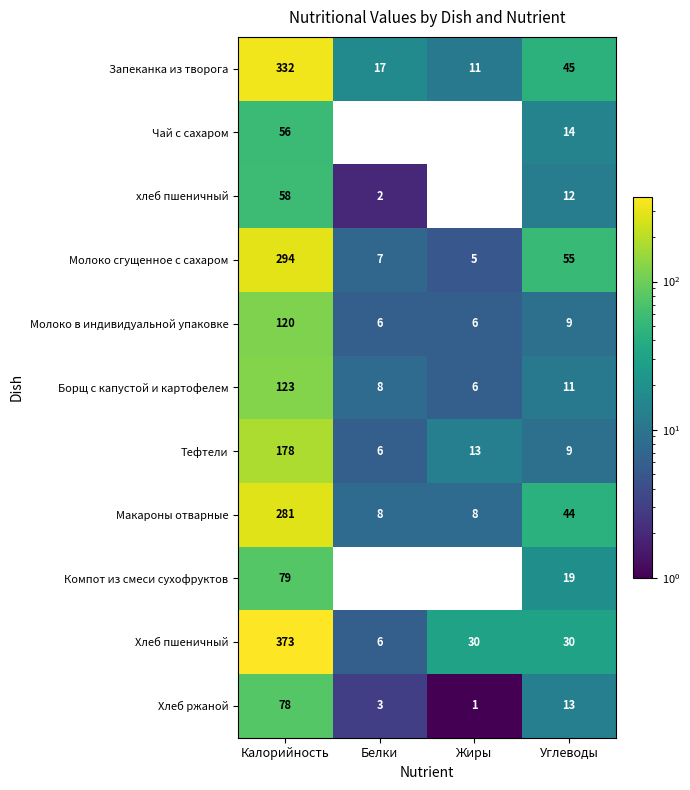

What is the sum of all хлеб пшеничный values?

72